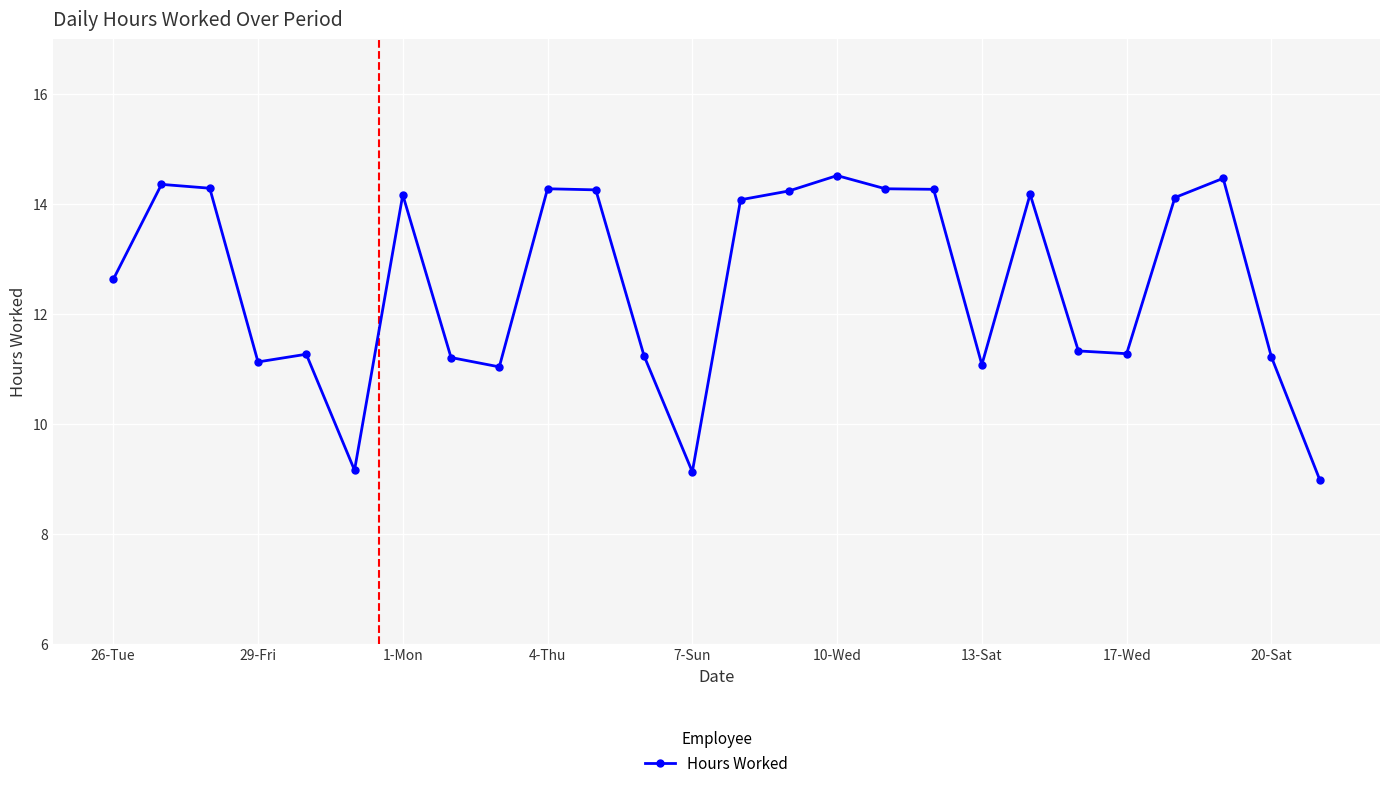

What is the greatest value displayed?

14.5